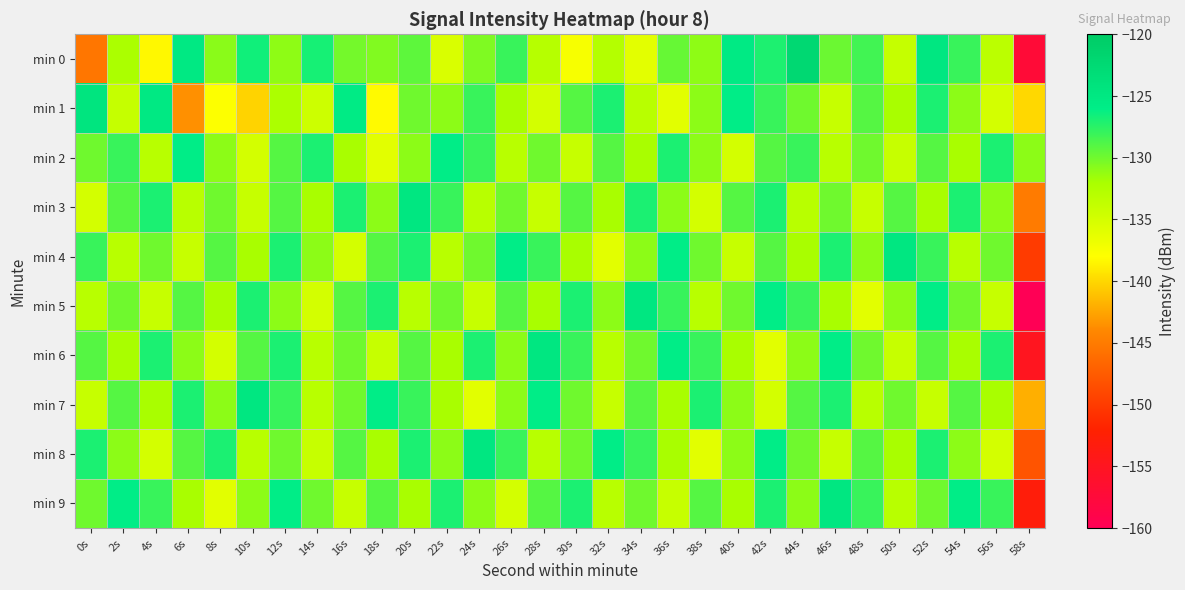

What is the minimum value shown in the chart?

-160.0